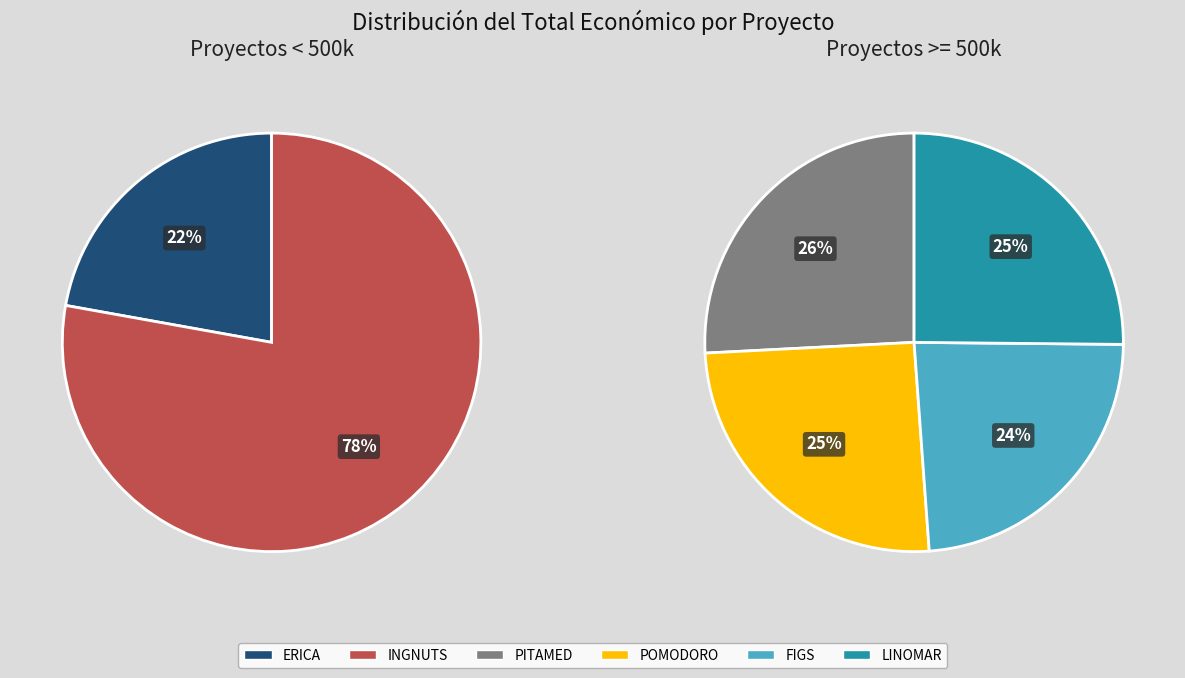

Does LINOMAR account for over 50% of the chart?

No